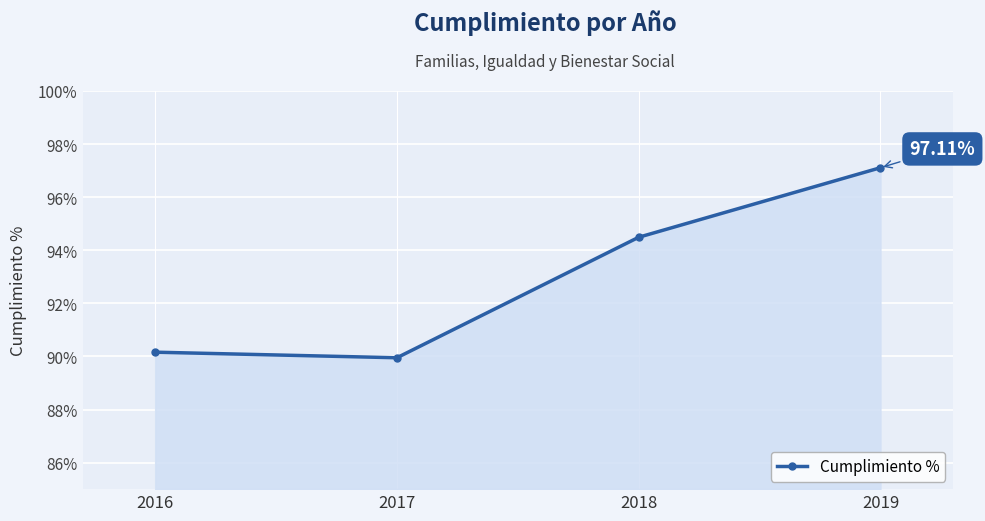

Which label corresponds to the smallest value in the chart?

2017